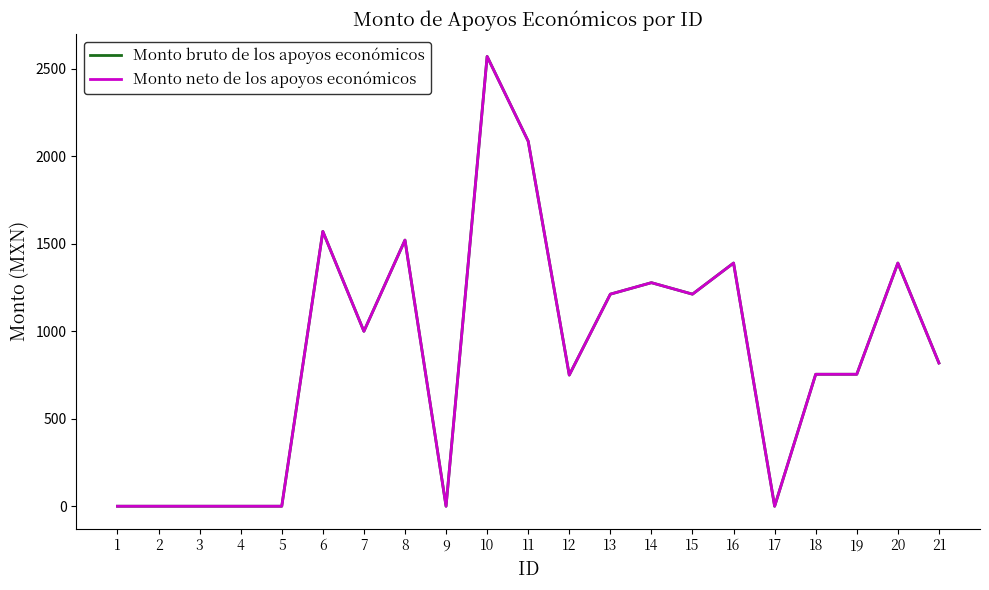

What is the sum of all Monto bruto de los apoyos económicos values?

18308.8